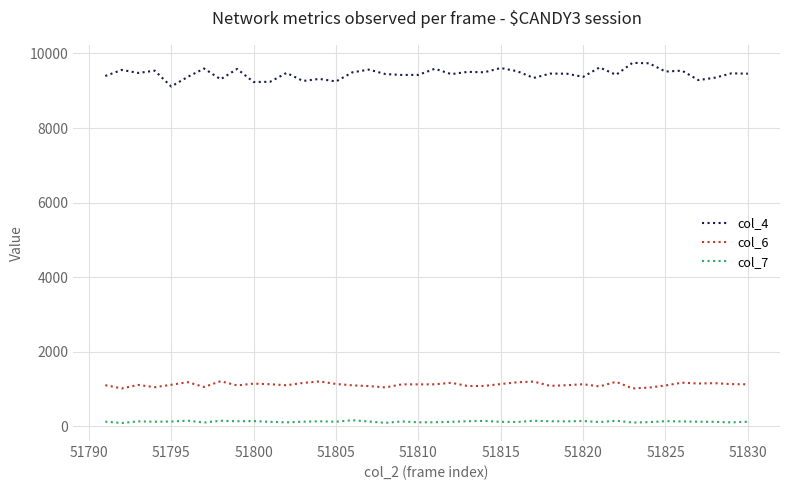

Which series has the widest spread of values?

col_4